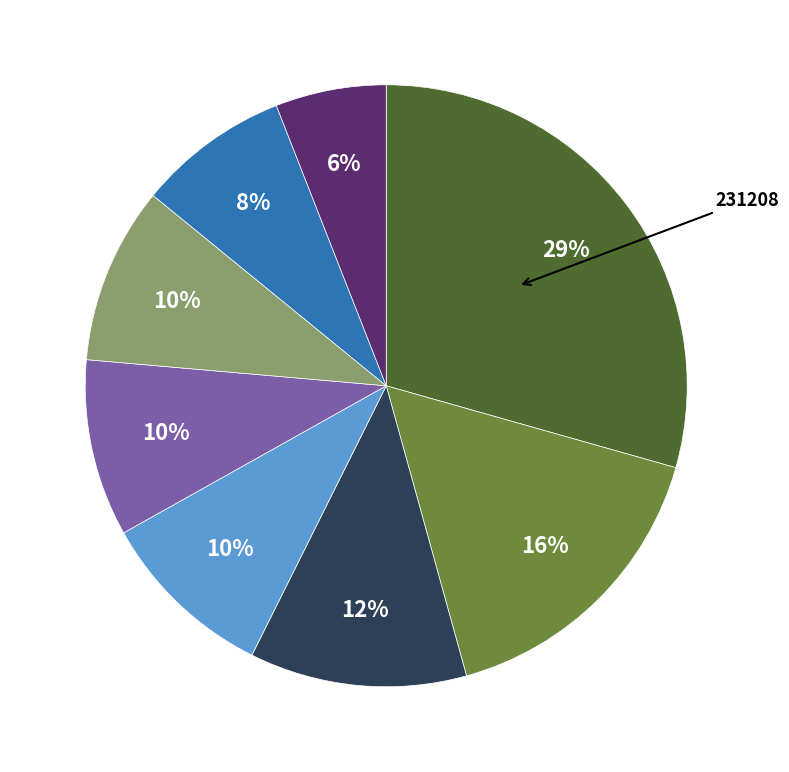

To the nearest percent, what is the difference between the largest and smallest slice percentages?

23%